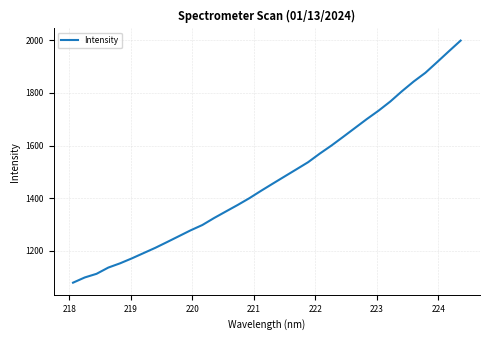

What is the greatest value displayed?

1999.4